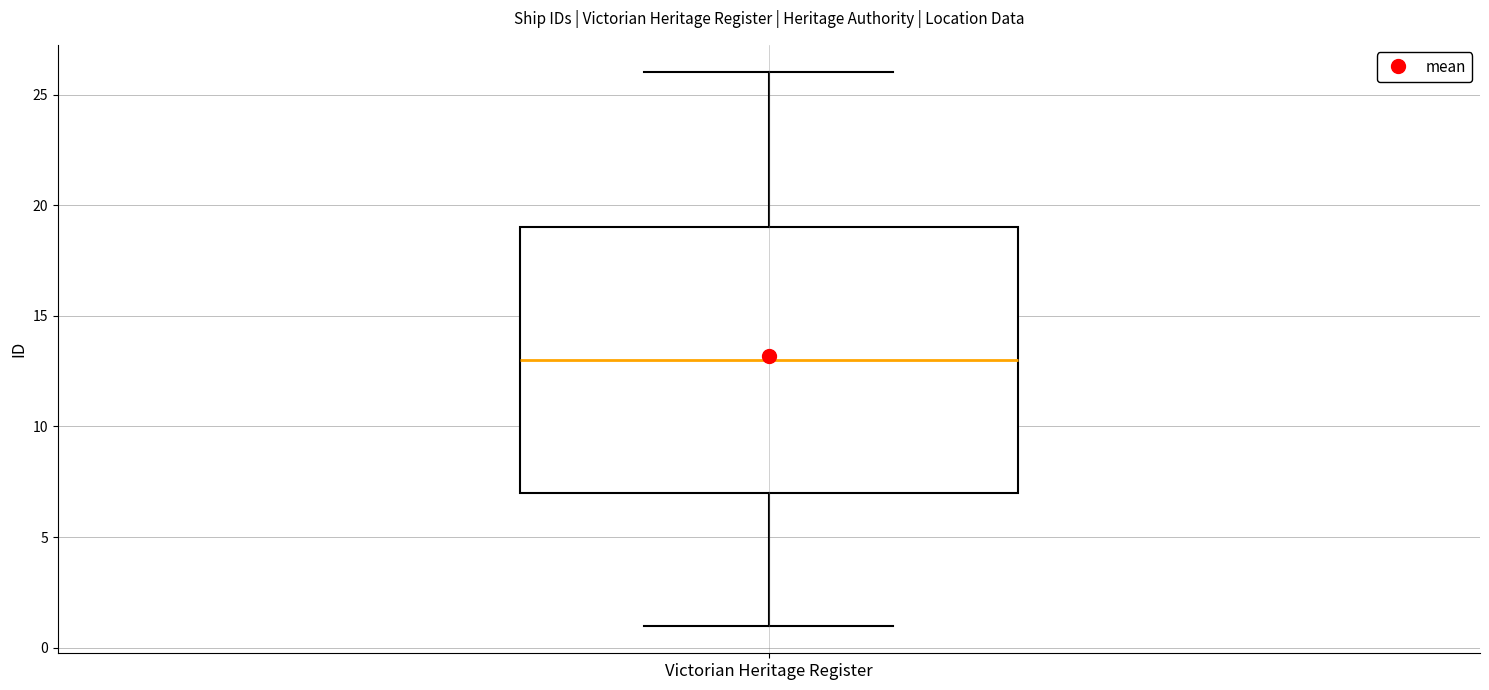

Read this box plot against the y-axis: the position of the median line, the range covered by the box, and the ends of both whiskers. The values are not printed on the chart, so give them approximately, as read against the axis.

median 13, box 7 to 19, whiskers 1 to 26